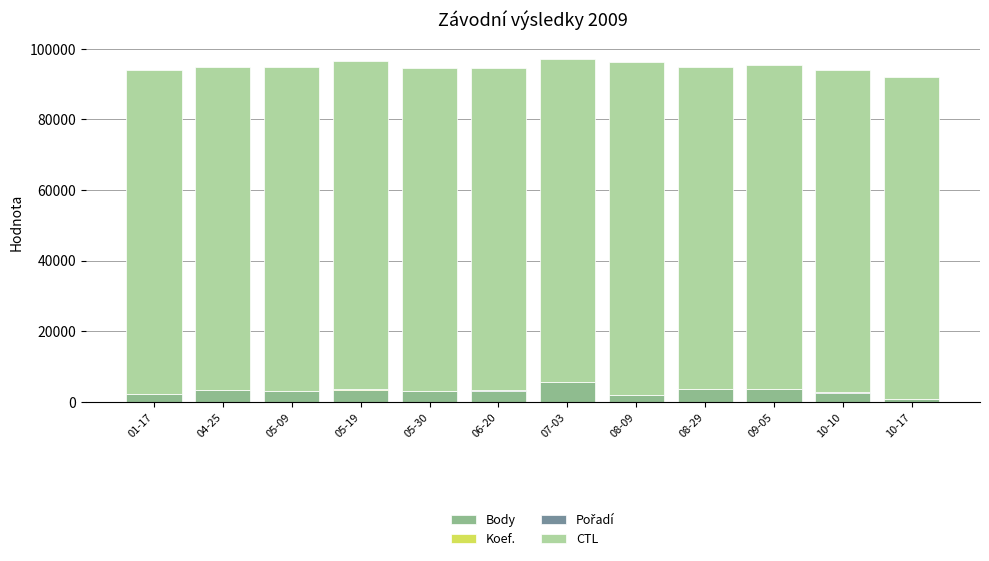

The value of Body at 06-20 is 3200. True or false?

True